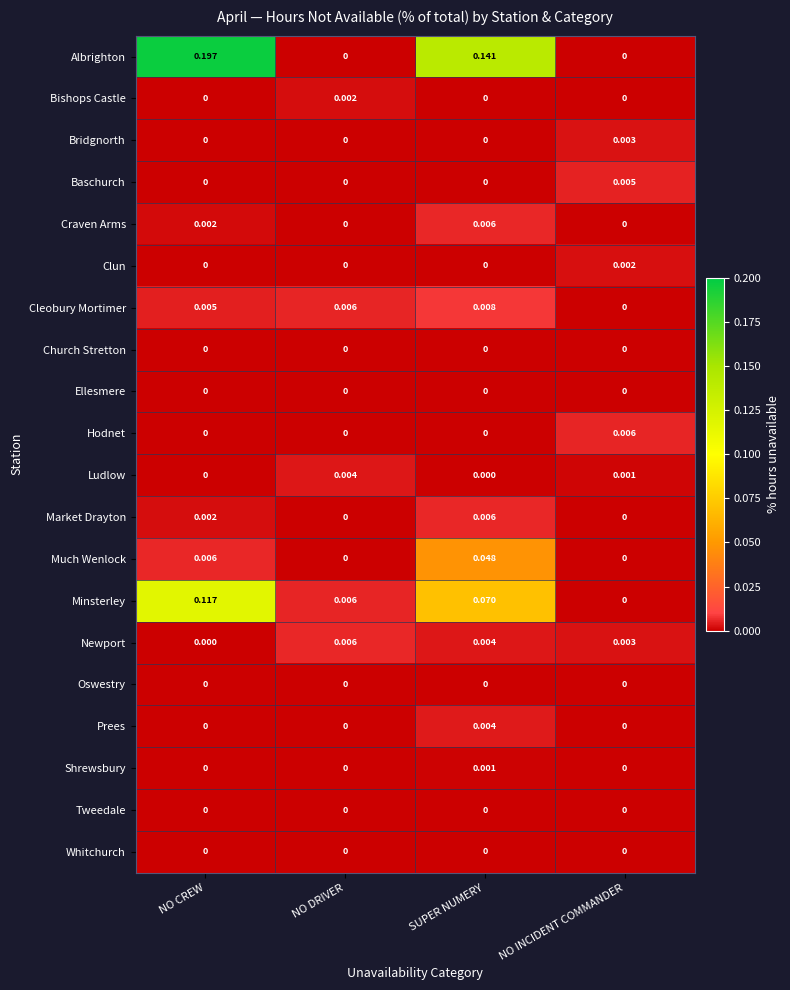

Which series has the widest spread of values?

Albrighton